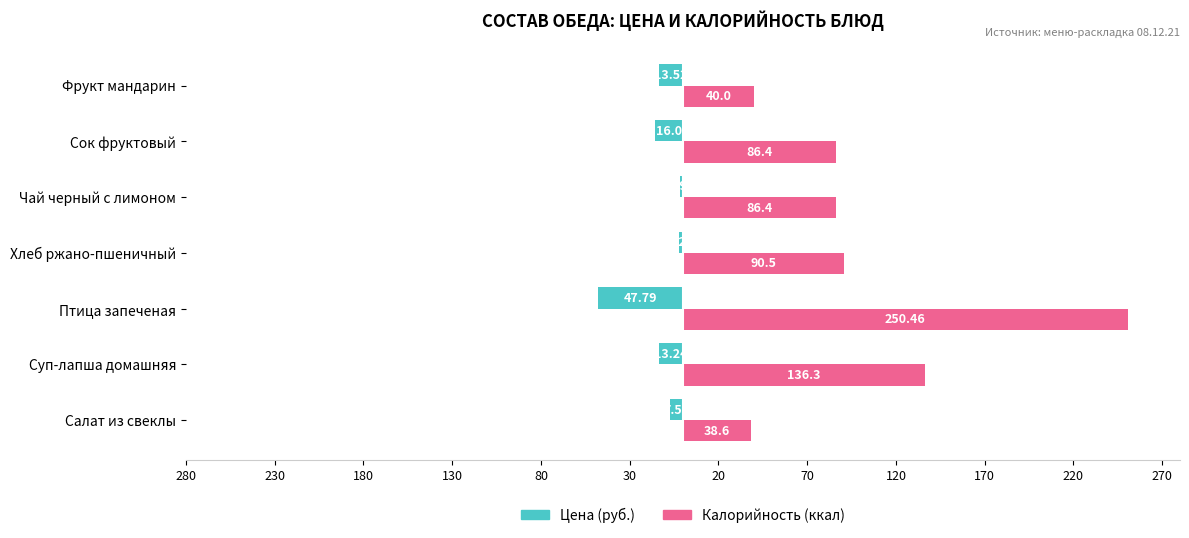

What is the lowest value of the Цена (руб.) series?

-47.8